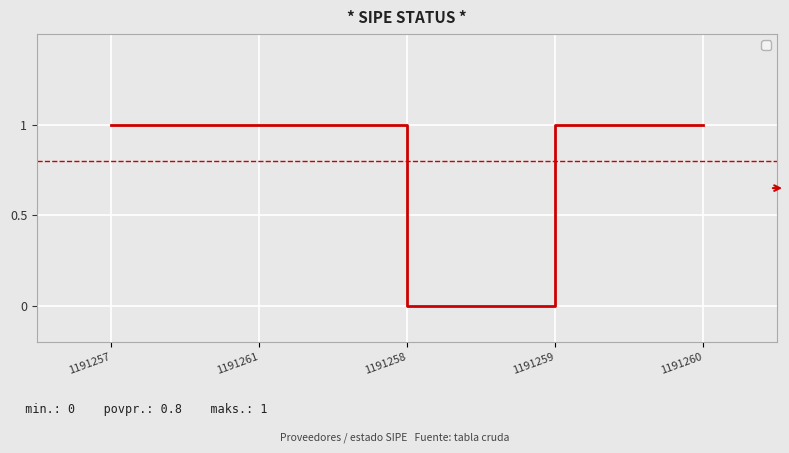

Read the value at 1191260.

1